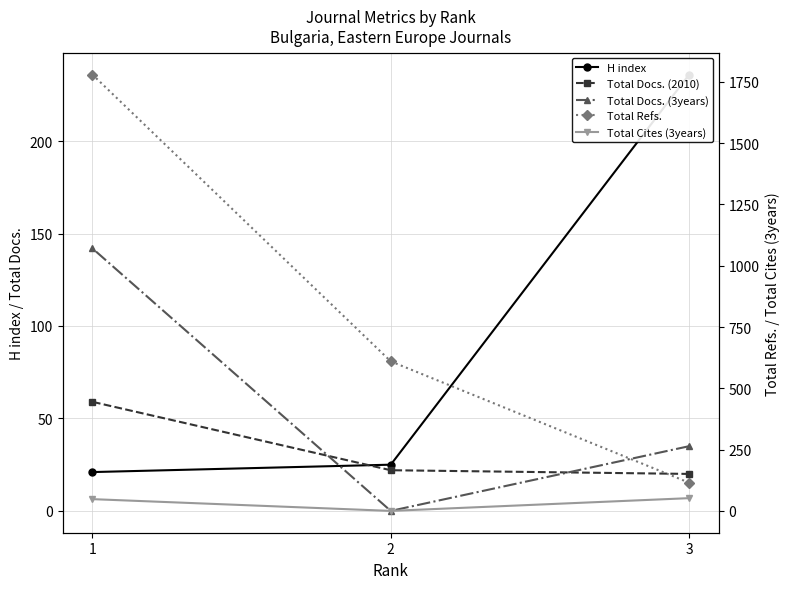

Rank the series at 3 from highest to lowest value.

H index, Total Refs., Total Cites (3years), Total Docs. (3years), Total Docs. (2010)